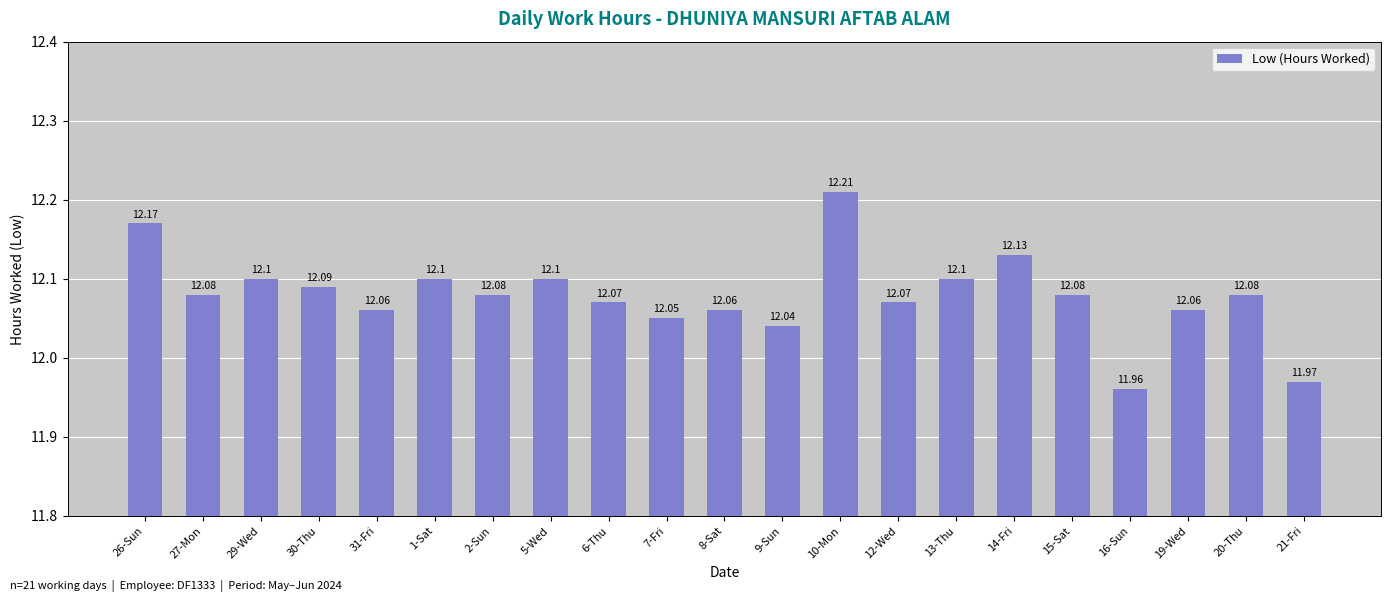

At which label is the value closest to 12?

21-Fri